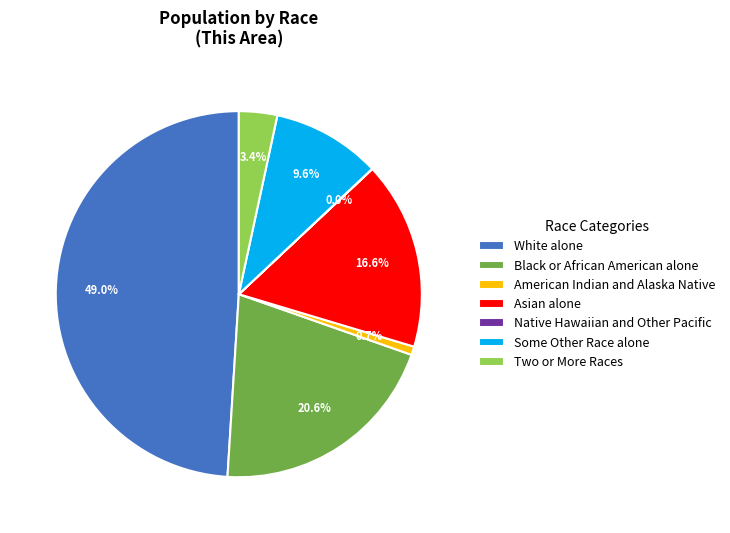

What is the largest slice in the pie chart?

White alone